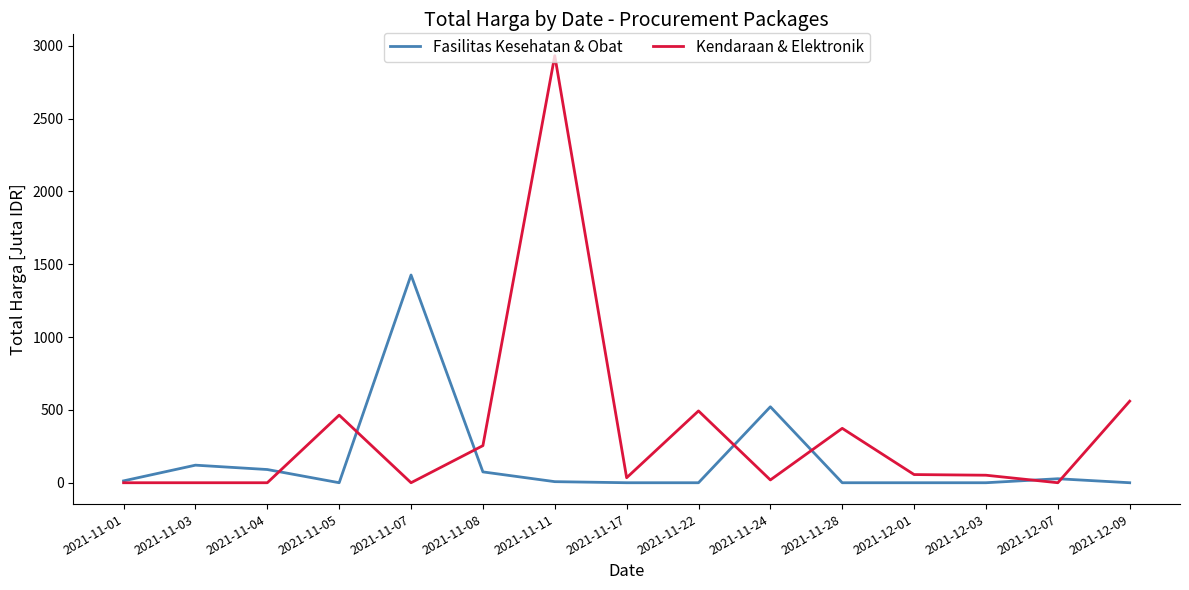

What is the difference between the highest and lowest values at 2021-11-03?

120.6